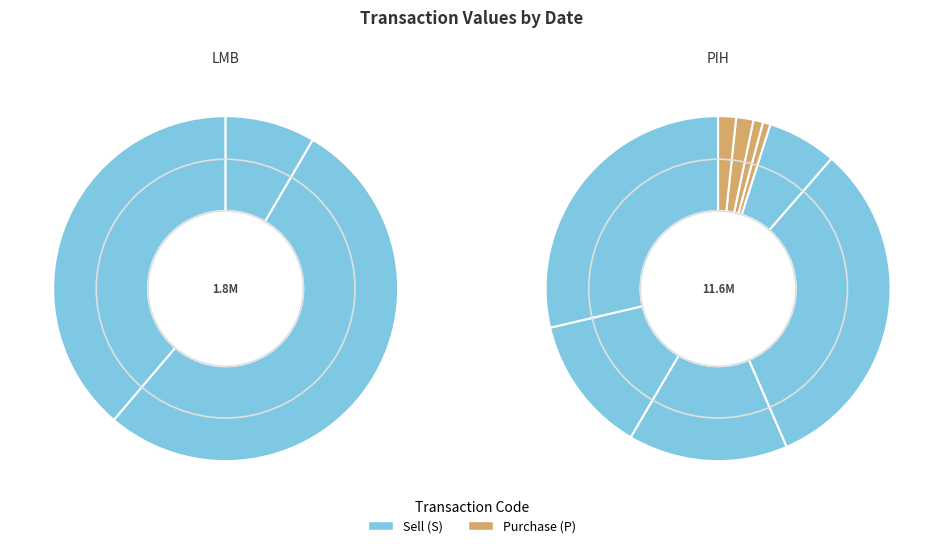

How many slices are in this pie chart?

12